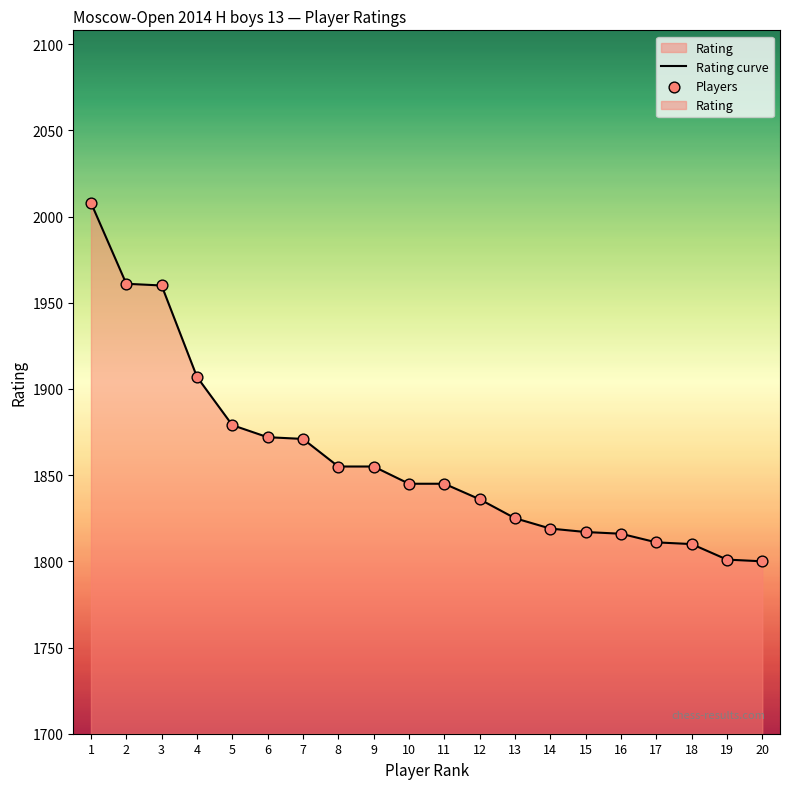

What is the total value across all series at 2?

3922